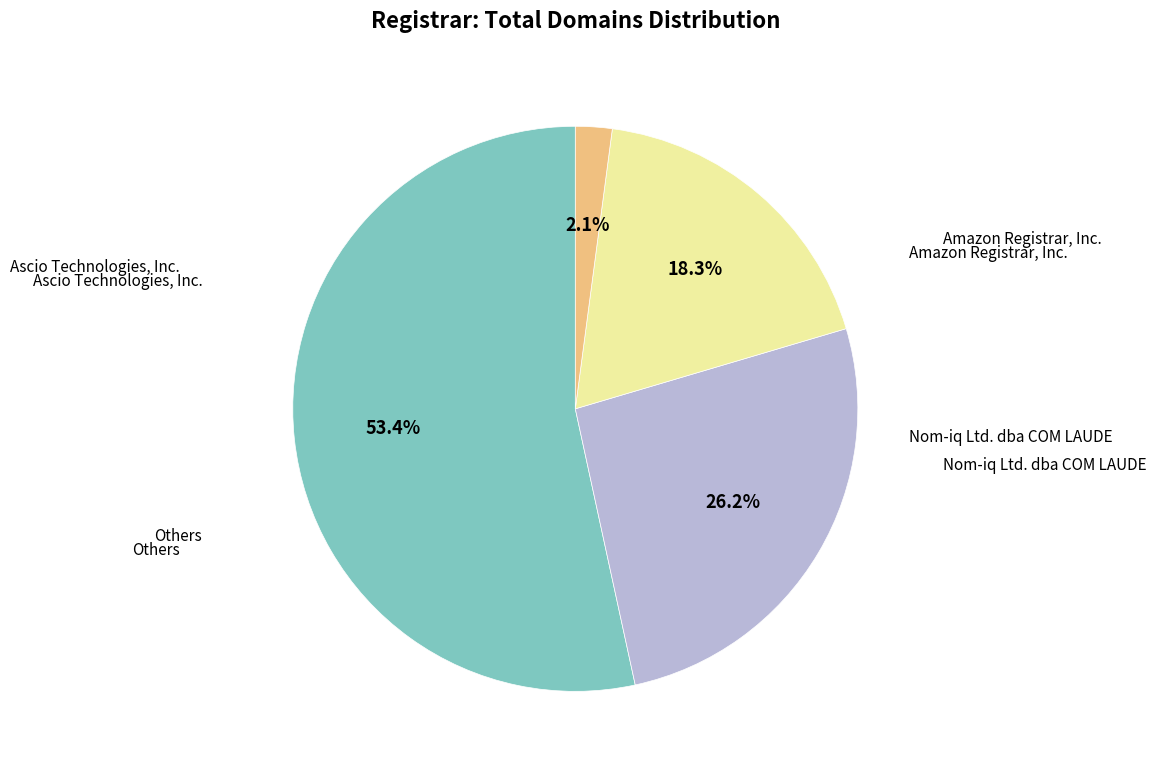

Does any single category account for the majority?

Yes